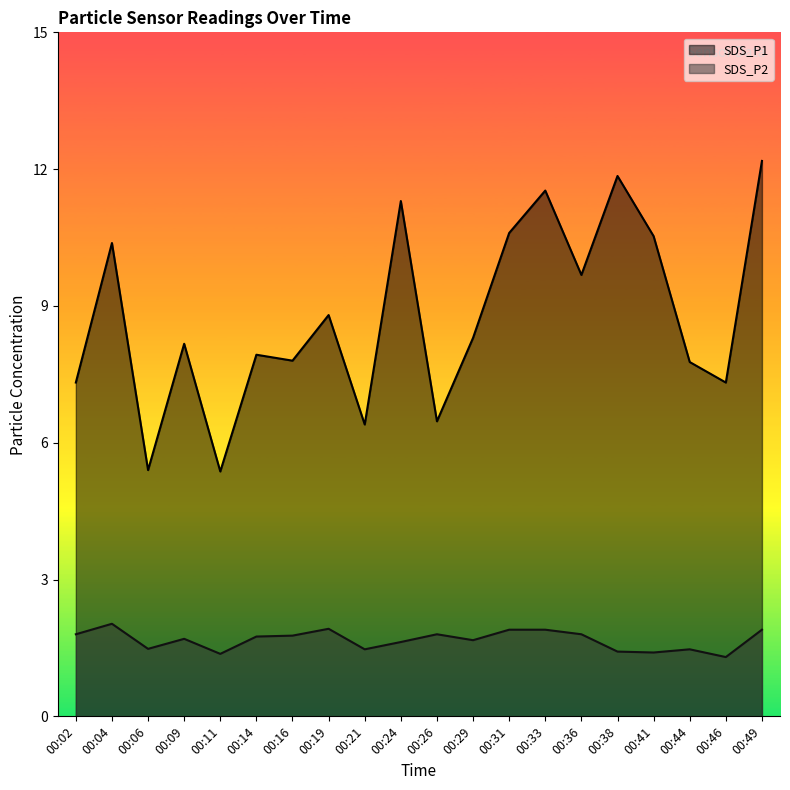

Where is the first local minimum for SDS_P2?

00:06